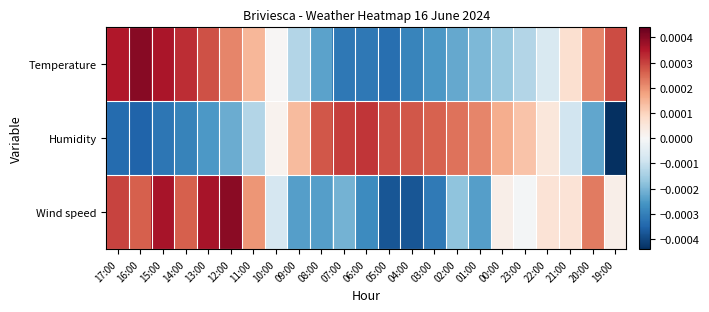

Reading right to left, extract all data points from this chart.

Temperature: 19:00=0.0	20:00=0.0	21:00=0.0	22:00=-0.0	23:00=-0.0	00:00=-0.0	01:00=-0.0	02:00=-0.0	03:00=-0.0	04:00=-0.0	05:00=-0.0	06:00=-0.0	07:00=-0.0	08:00=-0.0	09:00=-0.0	10:00=0.0	11:00=0.0	12:00=0.0	13:00=0.0	14:00=0.0	15:00=0.0	16:00=0.0	17:00=0.0
Humidity: 19:00=-0.0	20:00=-0.0	21:00=-0.0	22:00=0.0	23:00=0.0	00:00=0.0	01:00=0.0	02:00=0.0	03:00=0.0	04:00=0.0	05:00=0.0	06:00=0.0	07:00=0.0	08:00=0.0	09:00=0.0	10:00=0.0	11:00=-0.0	12:00=-0.0	13:00=-0.0	14:00=-0.0	15:00=-0.0	16:00=-0.0	17:00=-0.0
Wind speed: 19:00=0.0	20:00=0.0	21:00=0.0	22:00=0.0	23:00=-0.0	00:00=0.0	01:00=-0.0	02:00=-0.0	03:00=-0.0	04:00=-0.0	05:00=-0.0	06:00=-0.0	07:00=-0.0	08:00=-0.0	09:00=-0.0	10:00=-0.0	11:00=0.0	12:00=0.0	13:00=0.0	14:00=0.0	15:00=0.0	16:00=0.0	17:00=0.0